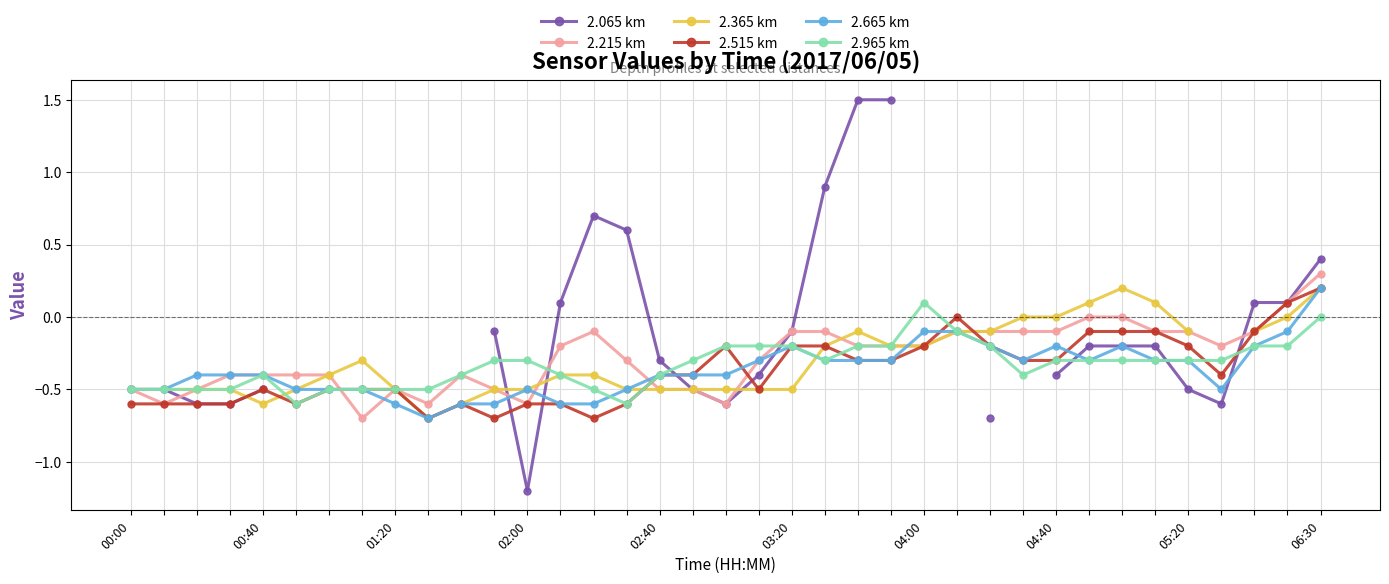

Which series changed the most between 20 and 21?

2.065 km